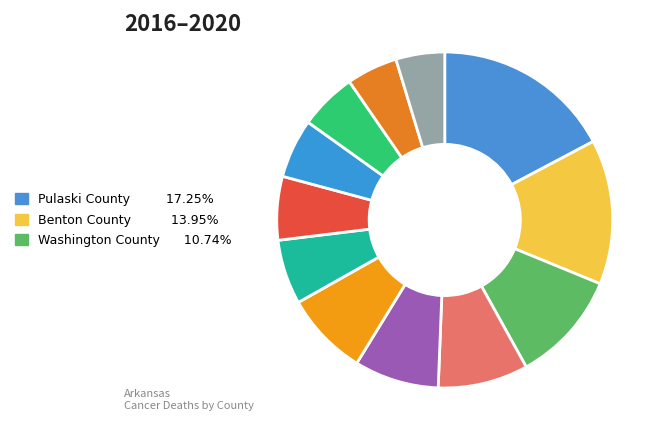

To the nearest percent, what is the average slice percentage?

8%